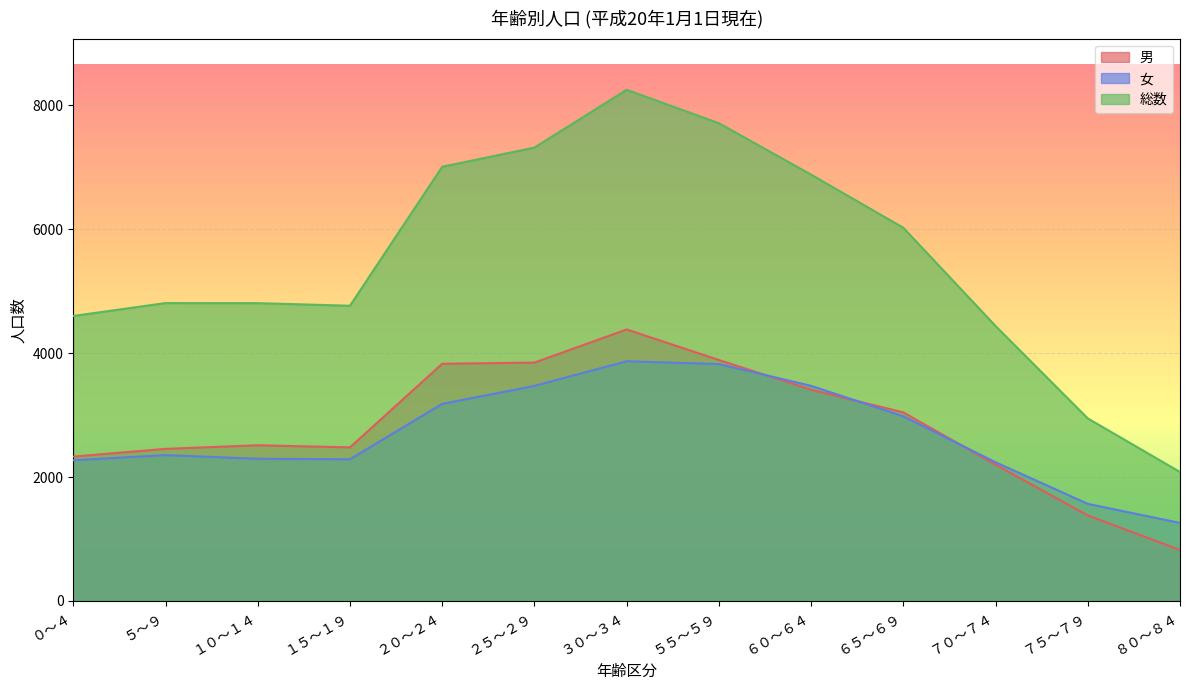

What is the label of the 5th point from the left?

２０～２４